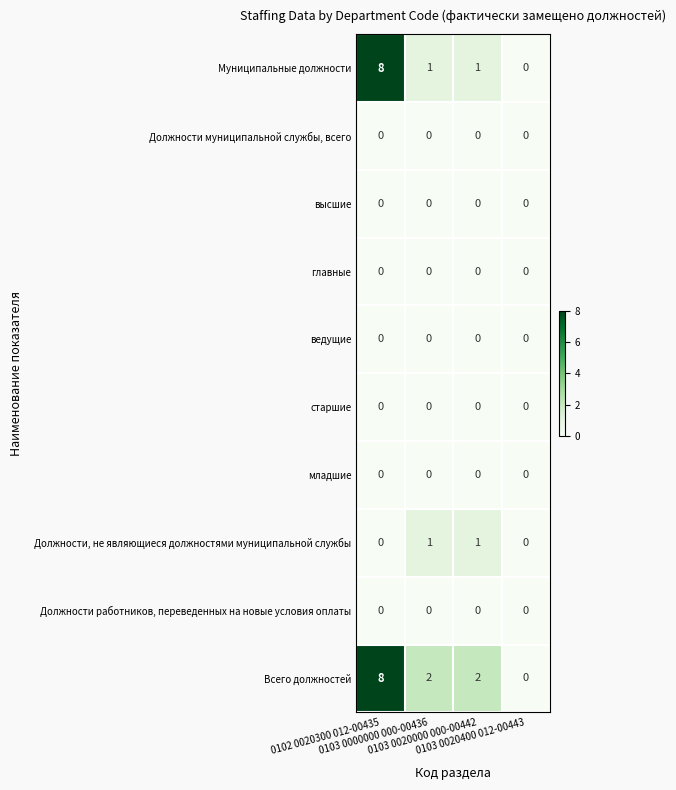

Which series has the largest total across all categories?

Всего должностей